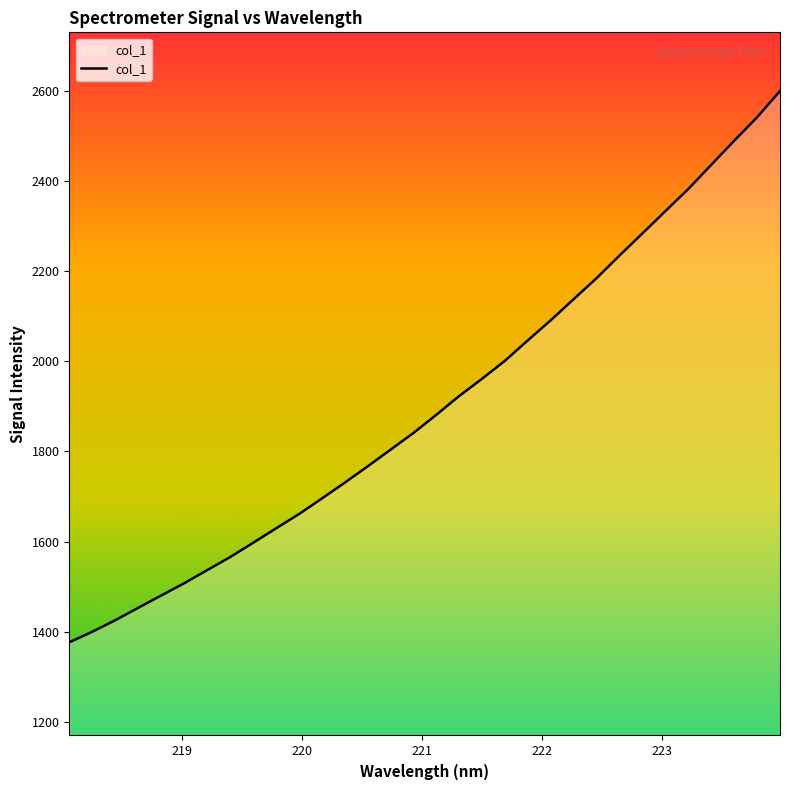

What is the difference between the maximum and minimum values?

1222.1